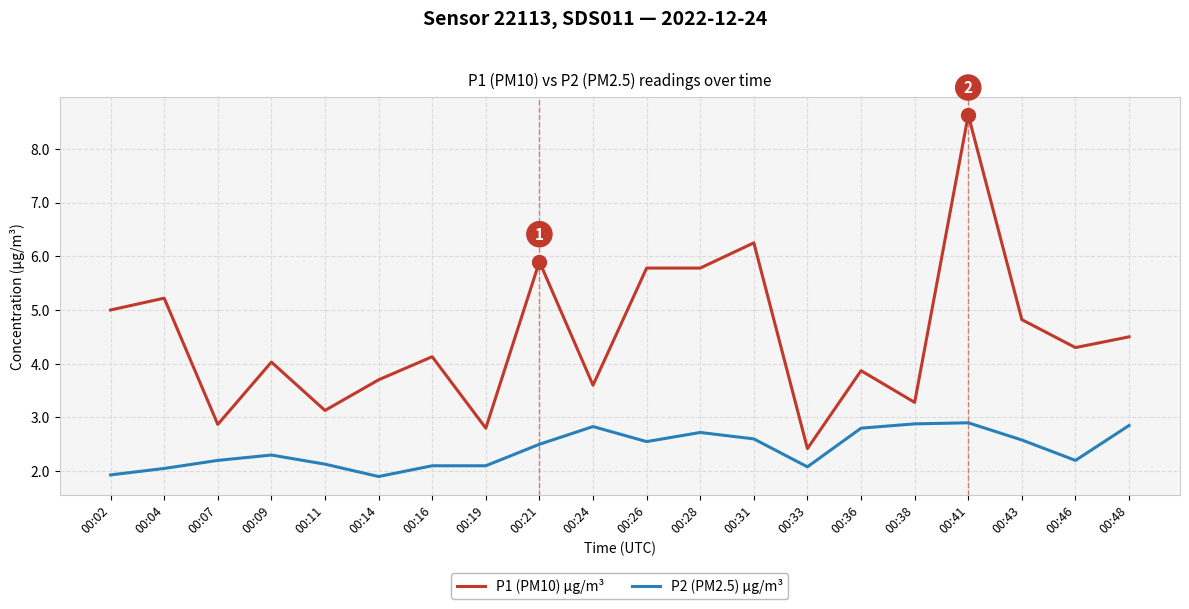

True or false: P1 (PM10) μg/m³ and P2 (PM2.5) μg/m³ intersect in this chart.

False